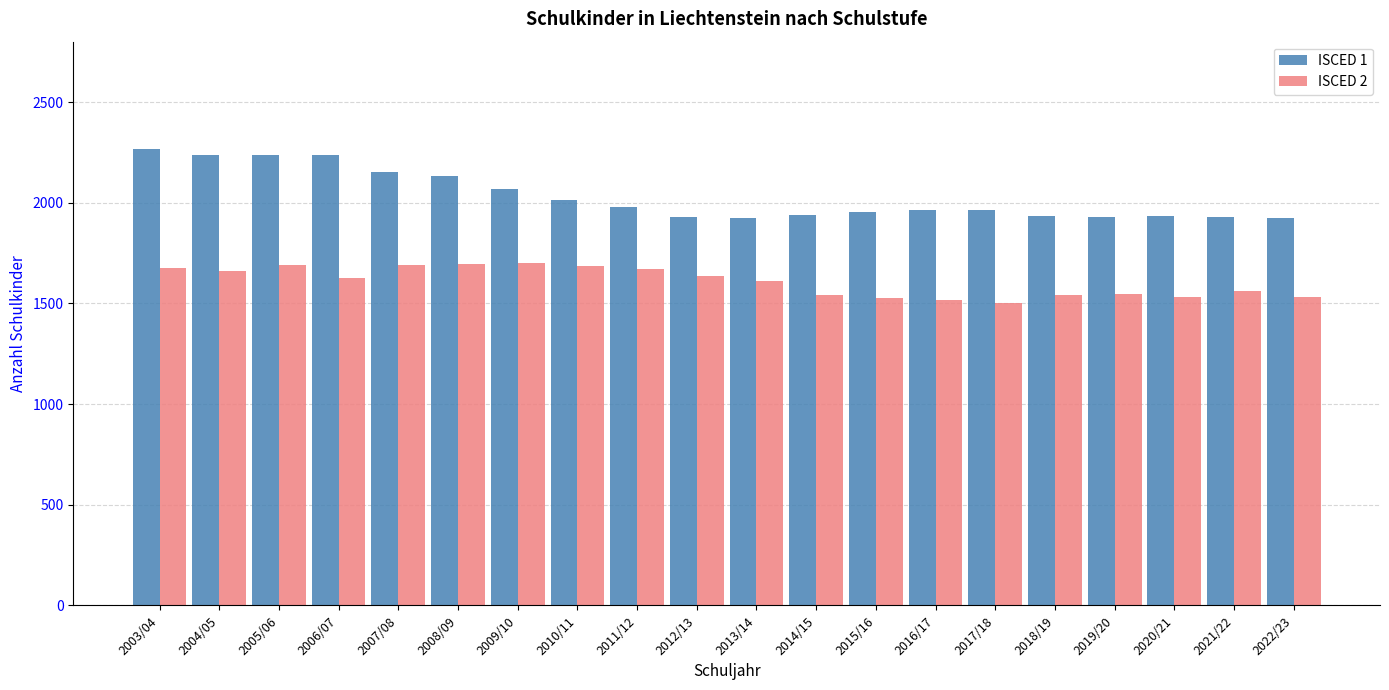

Rank the series by their average value, from lowest to highest.

ISCED 2, ISCED 1